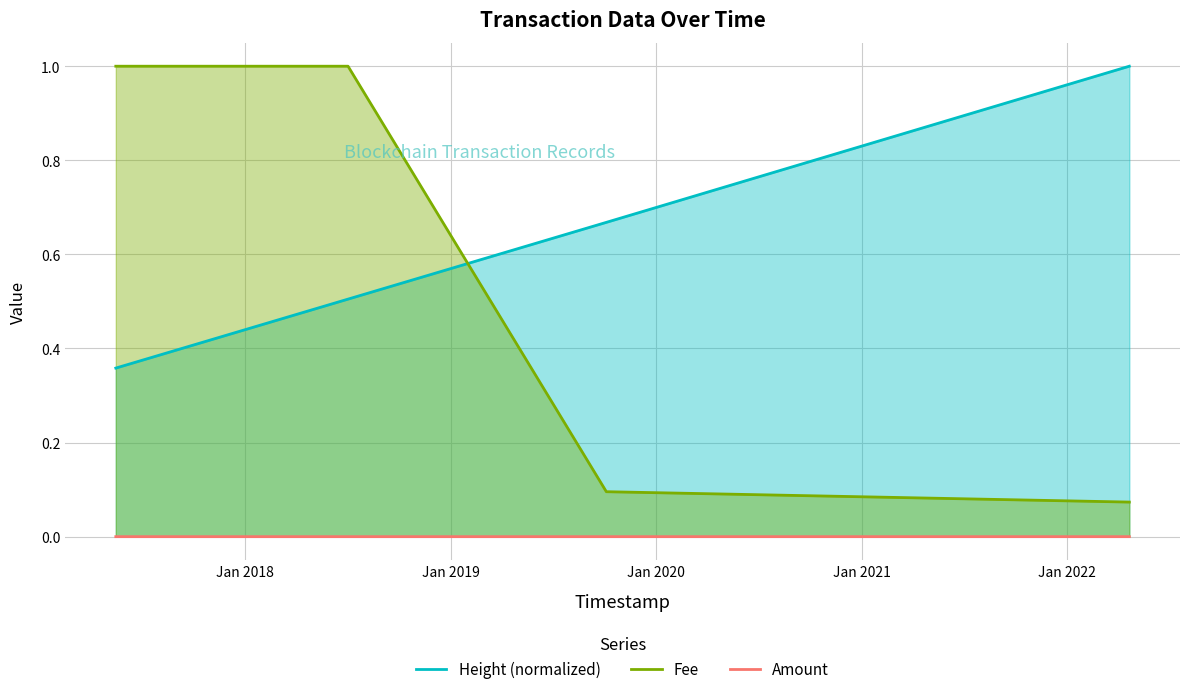

Which series has the widest spread of values?

Fee